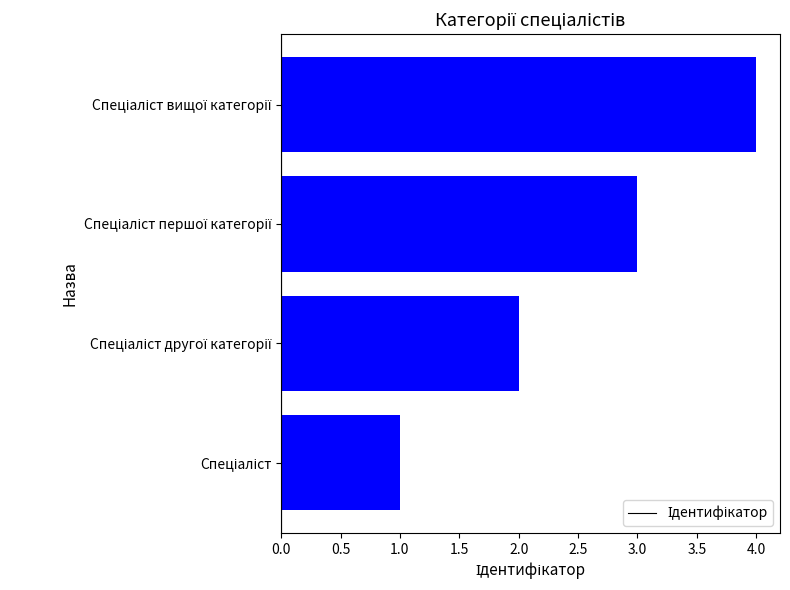

What is the greatest value displayed?

4